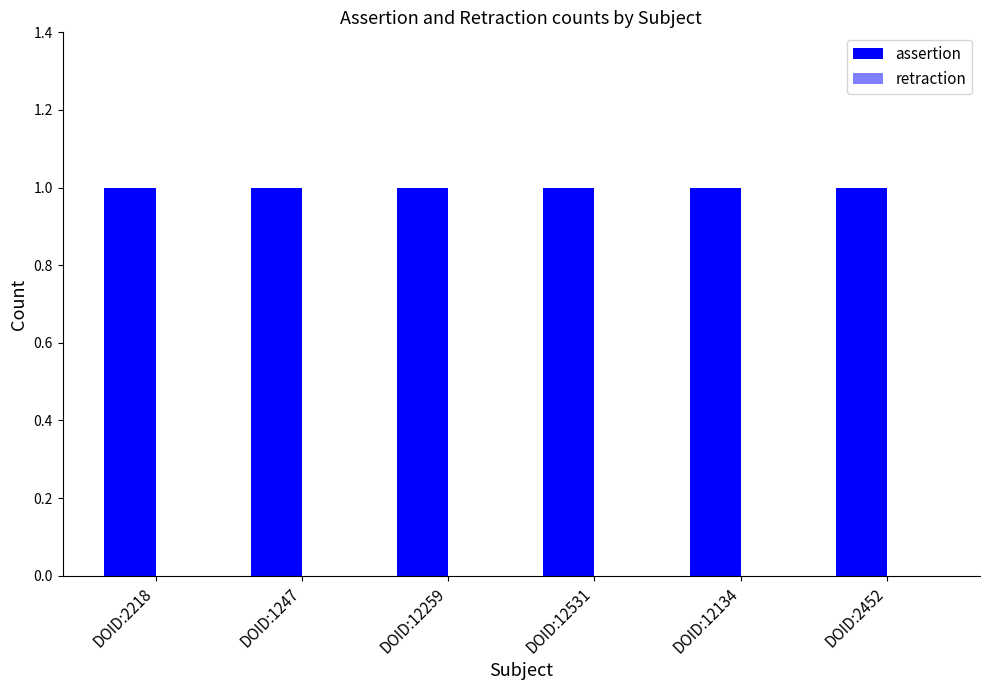

What is the label of the 2nd bar from the right?

DOID:12134